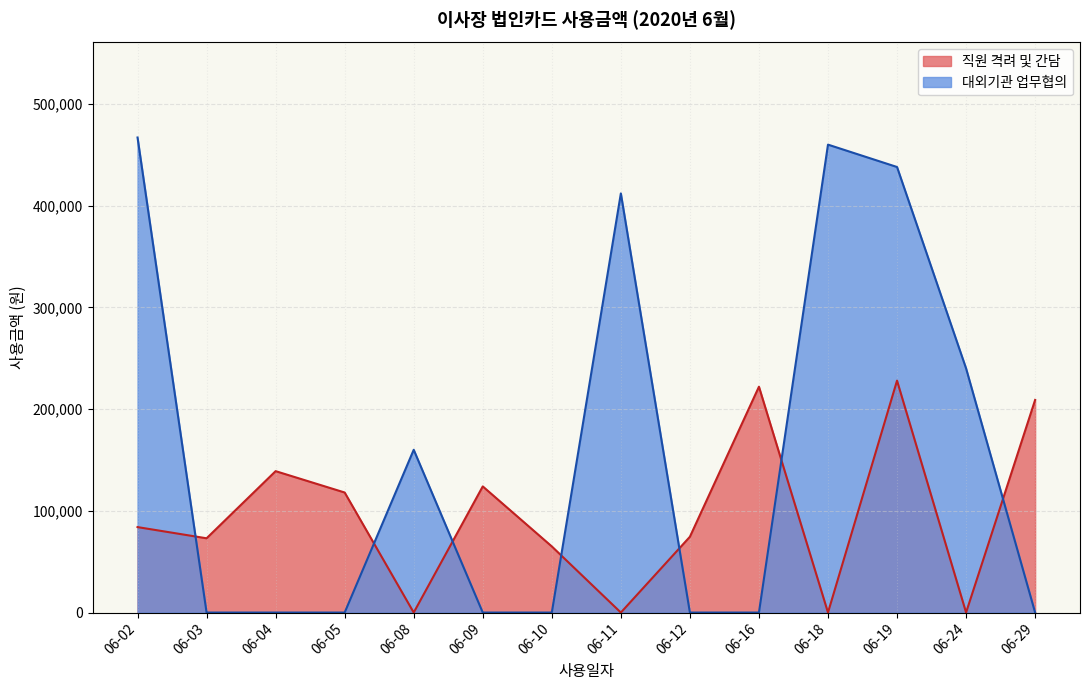

Which series has the widest spread of values?

대외기관 업무협의